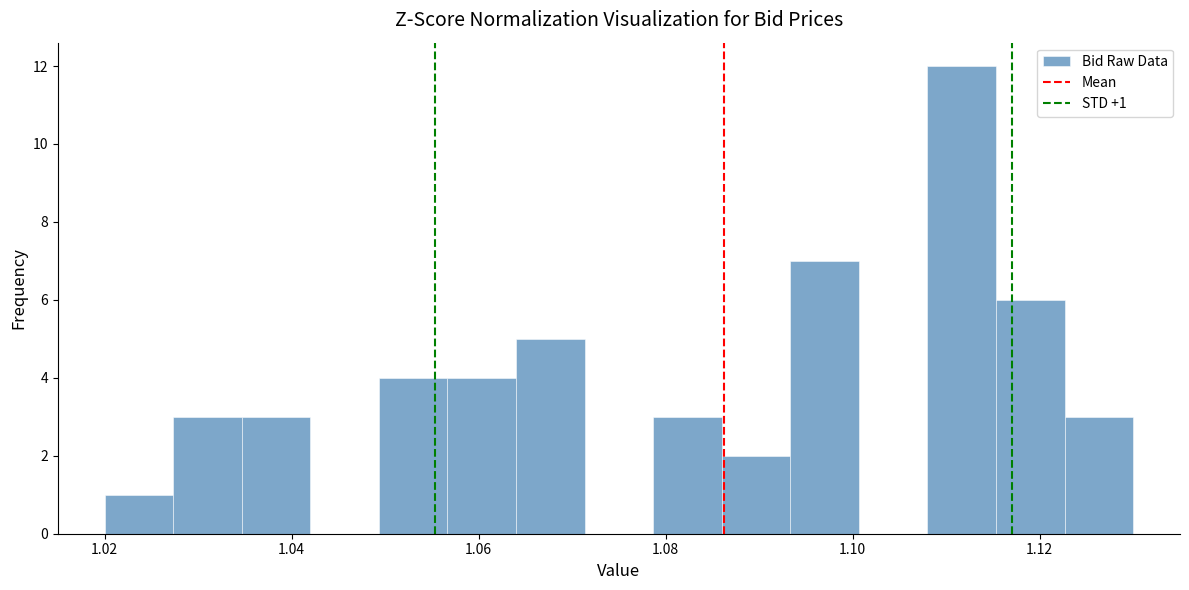

Around what value on the x-axis is the tallest bar? Give the approximate position of its centre, as read against the axis.

1.112